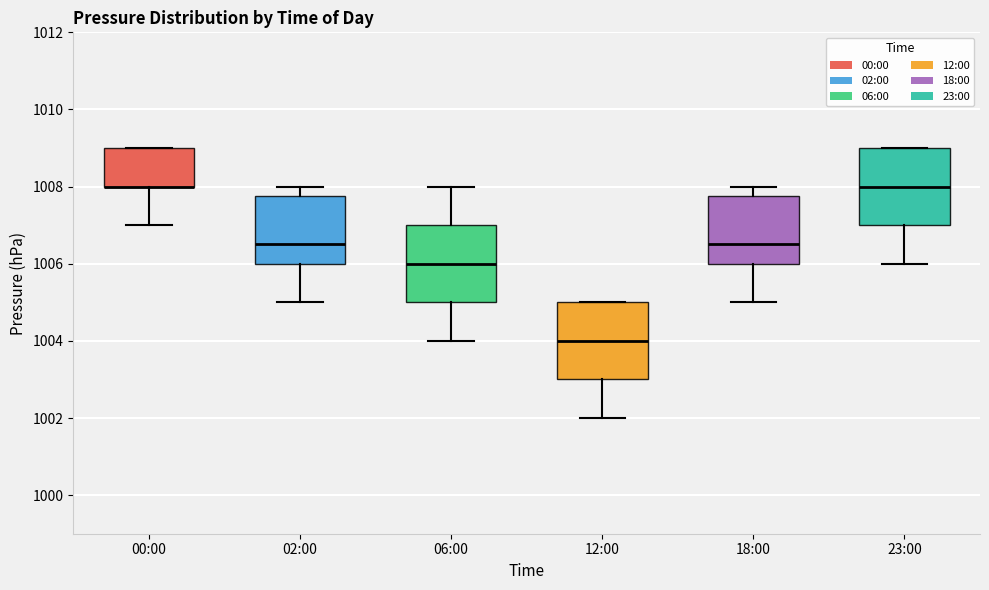

Reading left to right, read every box against the y-axis: the position of its median line, the range the box covers, and the ends of its whiskers. The values are not printed on the chart, so give them approximately, as read against the axis.

00:00: median 1008.0 (drawn on the box's lower edge), box 1008.0 to 1009.0, whiskers 1007.0 to 1009.0
02:00: median 1006.6, box 1006.0 to 1007.8, whiskers 1005.0 to 1008.0
06:00: median 1006.0, box 1005.0 to 1007.0, whiskers 1004.0 to 1008.0
12:00: median 1004.0, box 1003.0 to 1005.0, whiskers 1002.0 to 1005.0
18:00: median 1006.6, box 1006.0 to 1007.8, whiskers 1005.0 to 1008.0
23:00: median 1008.0, box 1007.0 to 1009.0, whiskers 1006.0 to 1009.0